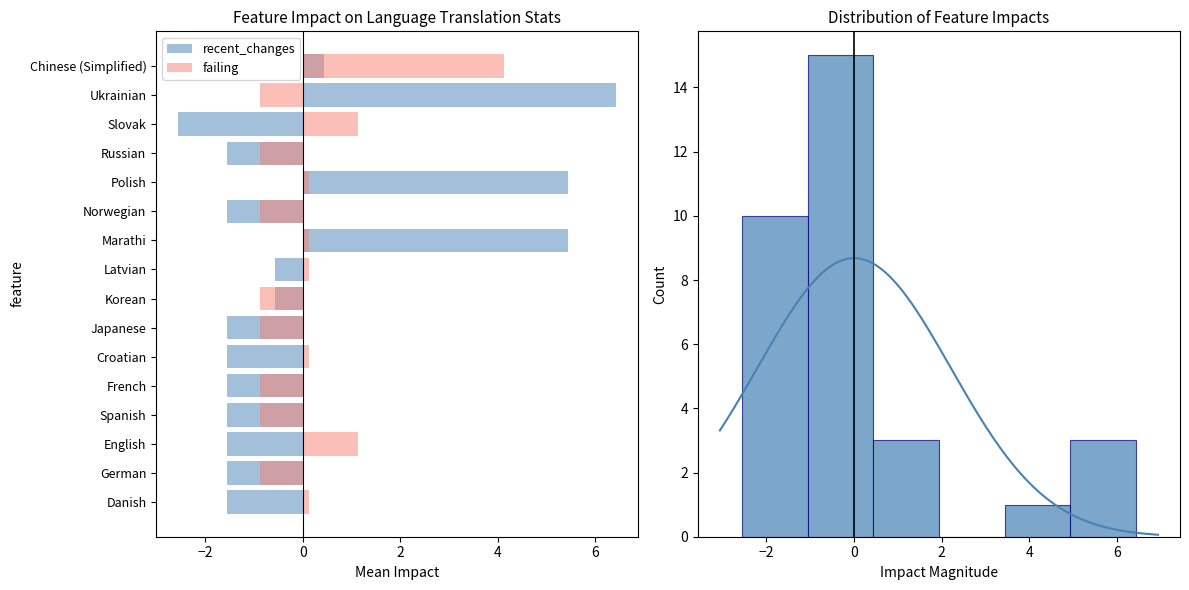

Read the recent_changes value at 12.

-1.6